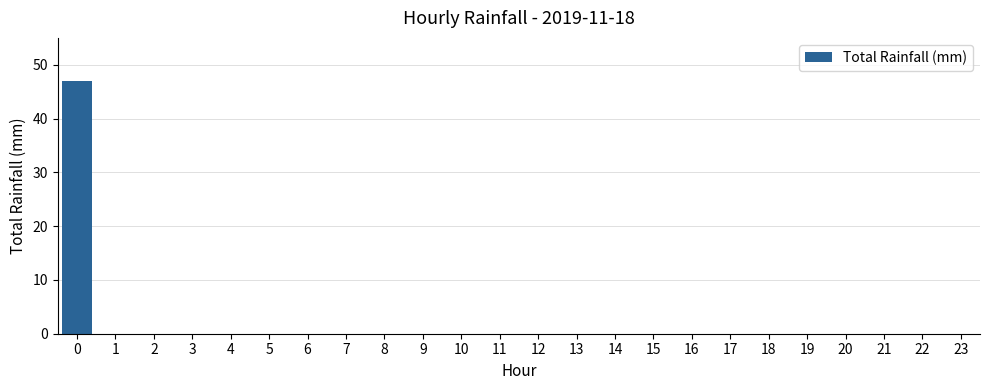

The chart shows a value of 21.4 at 5. True or false?

False